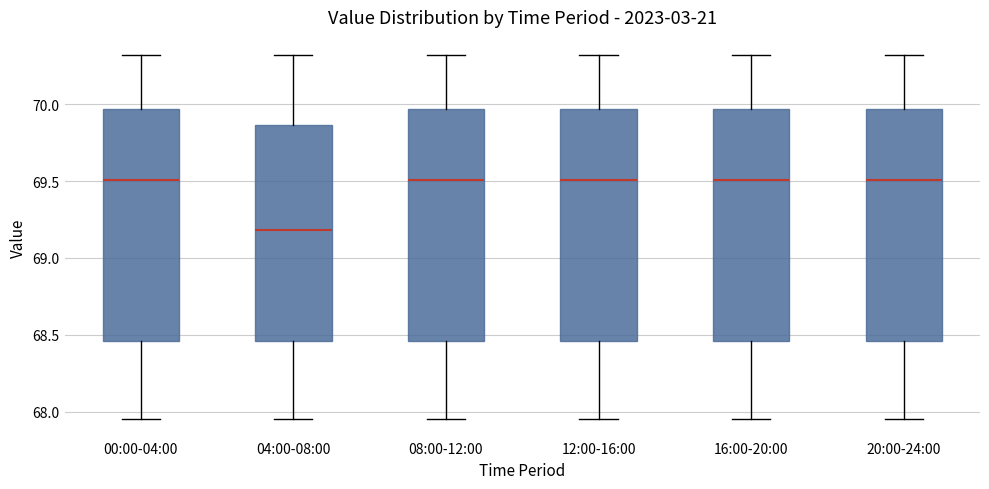

Reading left to right, transcribe this box plot: for each box, give where its median line is, the range the box spans, and where its two whiskers end, as read against the y-axis. The values are not printed on the chart, so give them approximately, as read against the axis.

00:00-04:00: median 69.50, box 68.45 to 69.95, whiskers 67.95 to 70.30
04:00-08:00: median 69.20, box 68.45 to 69.85, whiskers 67.95 to 70.30
08:00-12:00: median 69.50, box 68.45 to 69.95, whiskers 67.95 to 70.30
12:00-16:00: median 69.50, box 68.45 to 69.95, whiskers 67.95 to 70.30
16:00-20:00: median 69.50, box 68.45 to 69.95, whiskers 67.95 to 70.30
20:00-24:00: median 69.50, box 68.45 to 69.95, whiskers 67.95 to 70.30